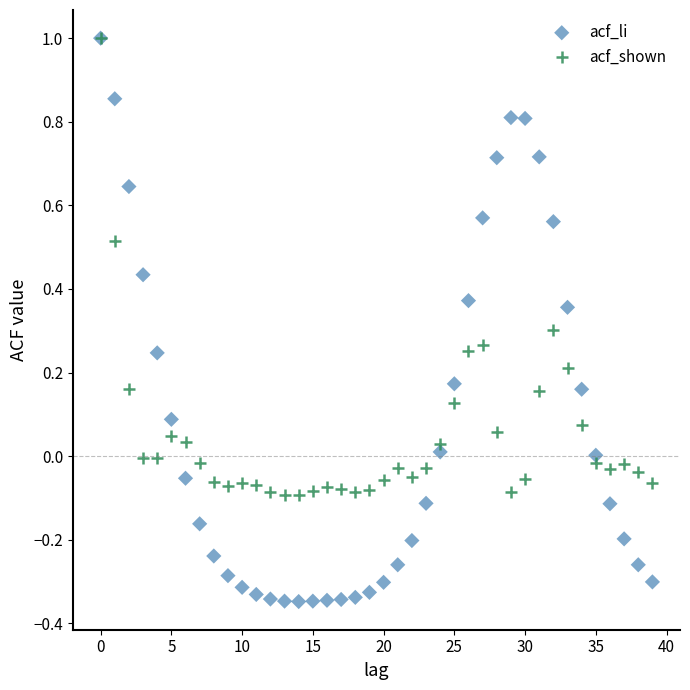

Which series reaches the minimum Y coordinate?

acf_li